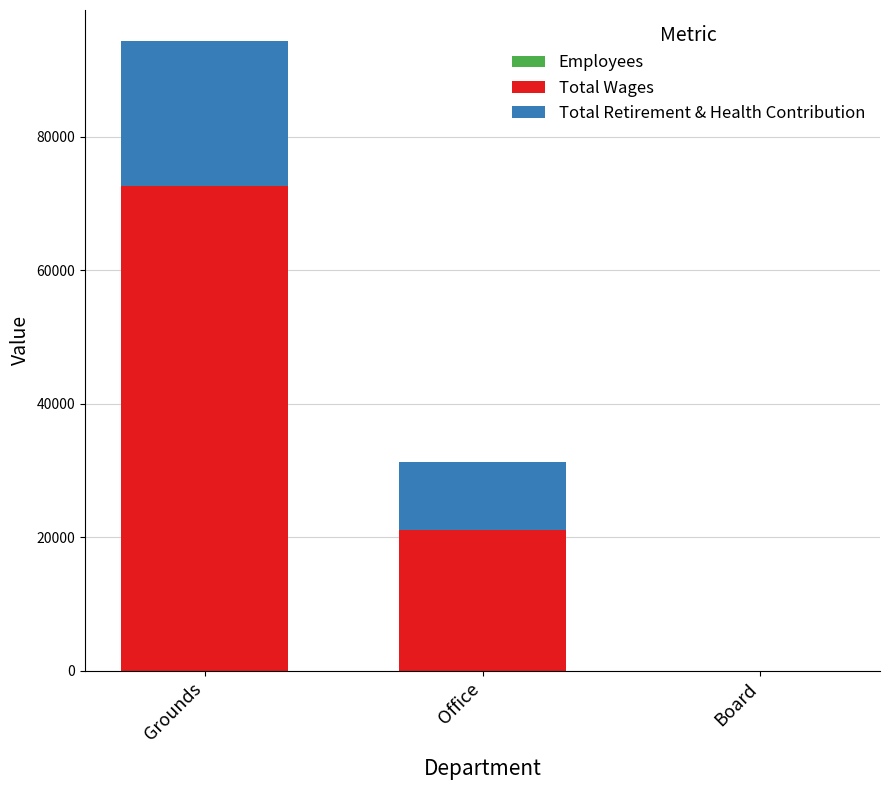

At which category is the sum across all series the highest?

Grounds